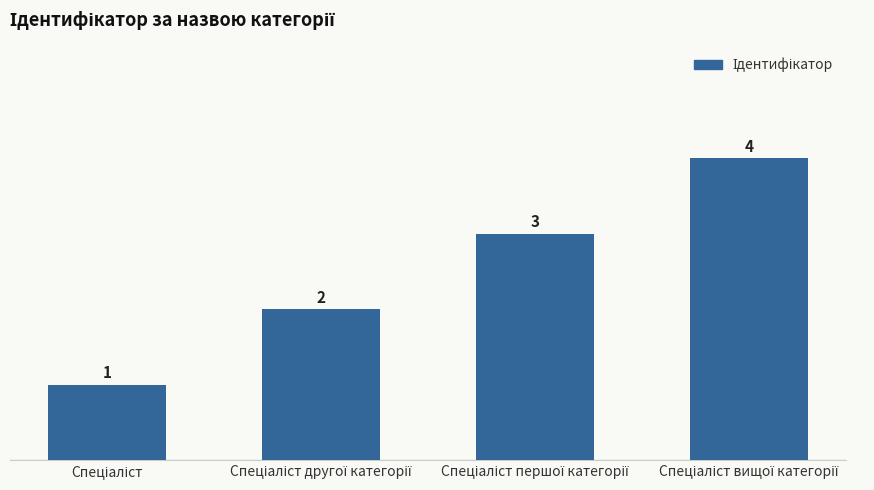

How many values are between 2 and 4?

3